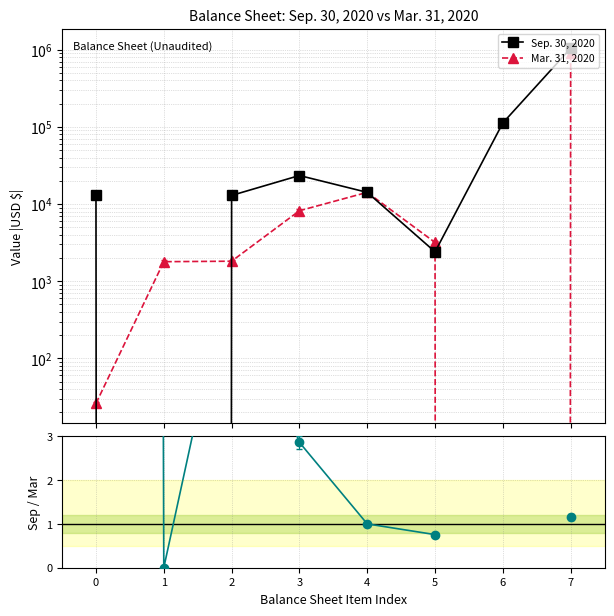

How many data points does each series have?

8